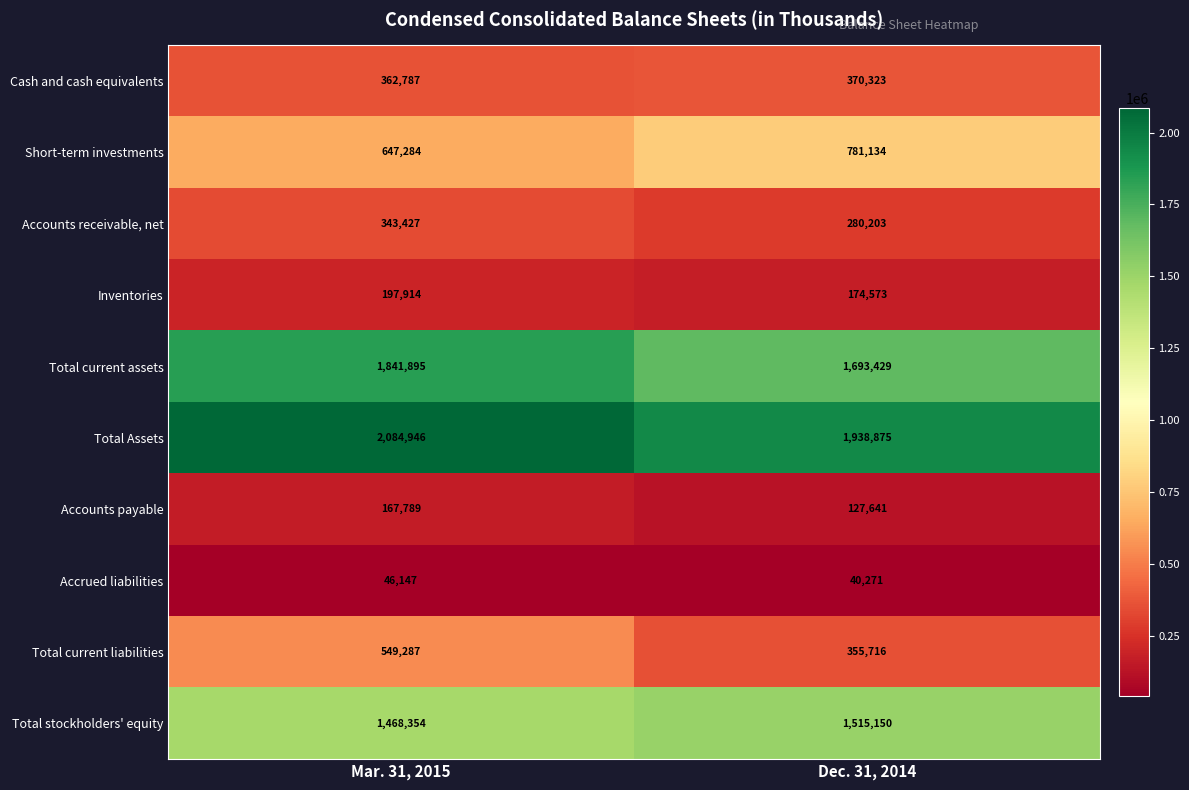

Rank the series by their maximum value, from lowest to highest.

Accrued liabilities, Accounts payable, Inventories, Accounts receivable, net, Cash and cash equivalents, Total current liabilities, Short-term investments, Total stockholders' equity, Total current assets, Total Assets